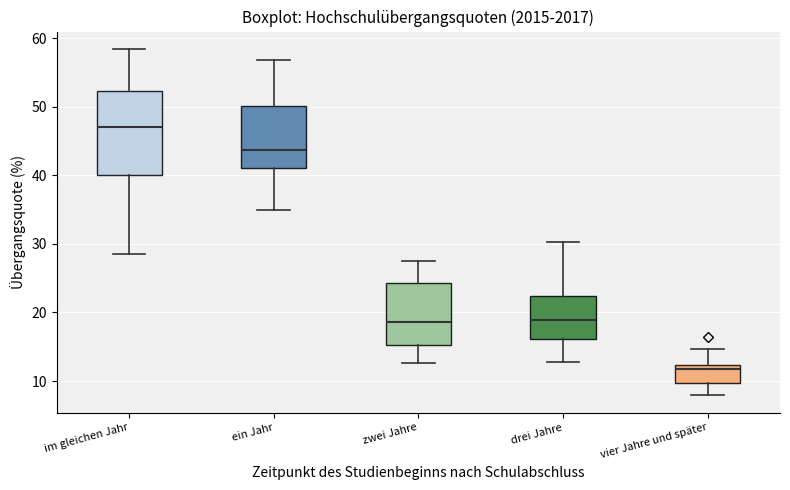

Which box's median line is the lowest?

vier Jahre und später